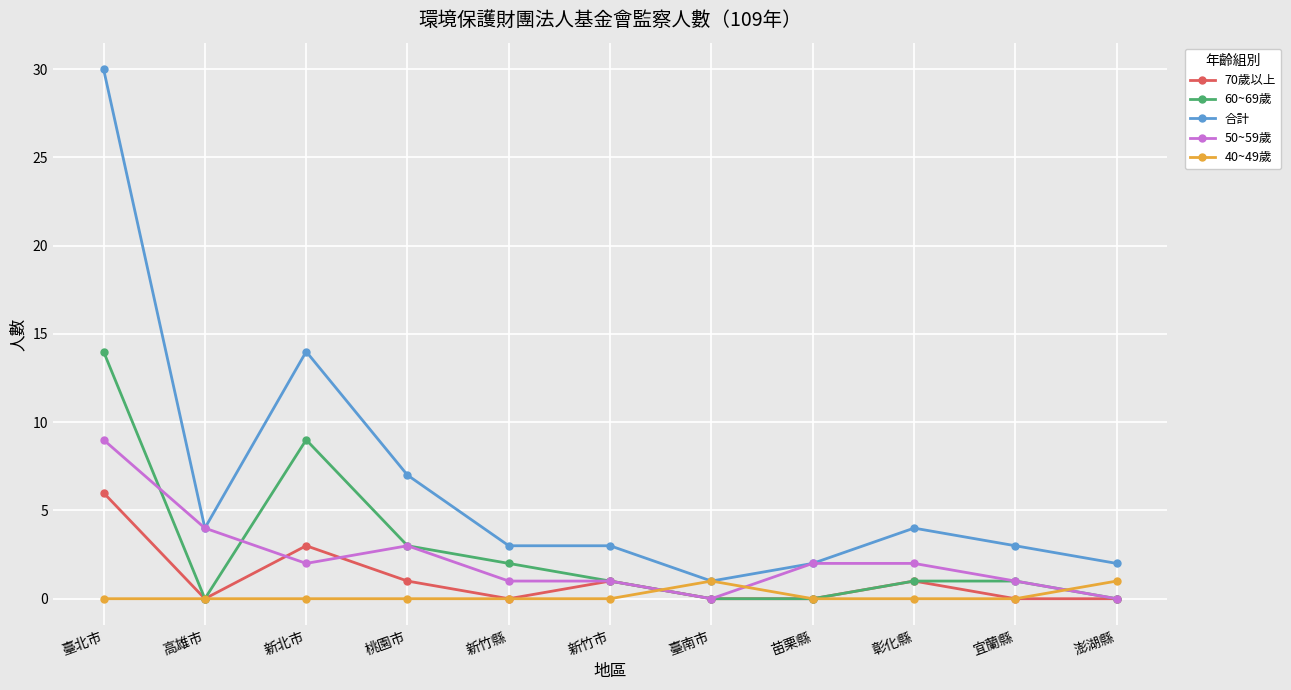

At which category is the sum across all series the highest?

臺北市